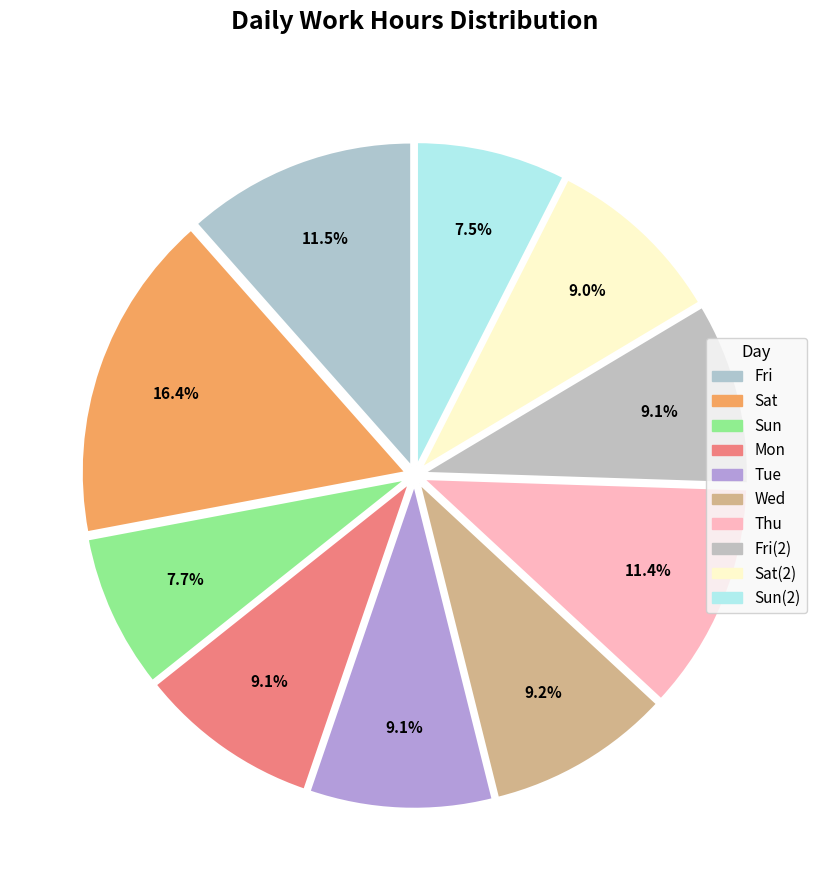

How many slices are in this pie chart?

10